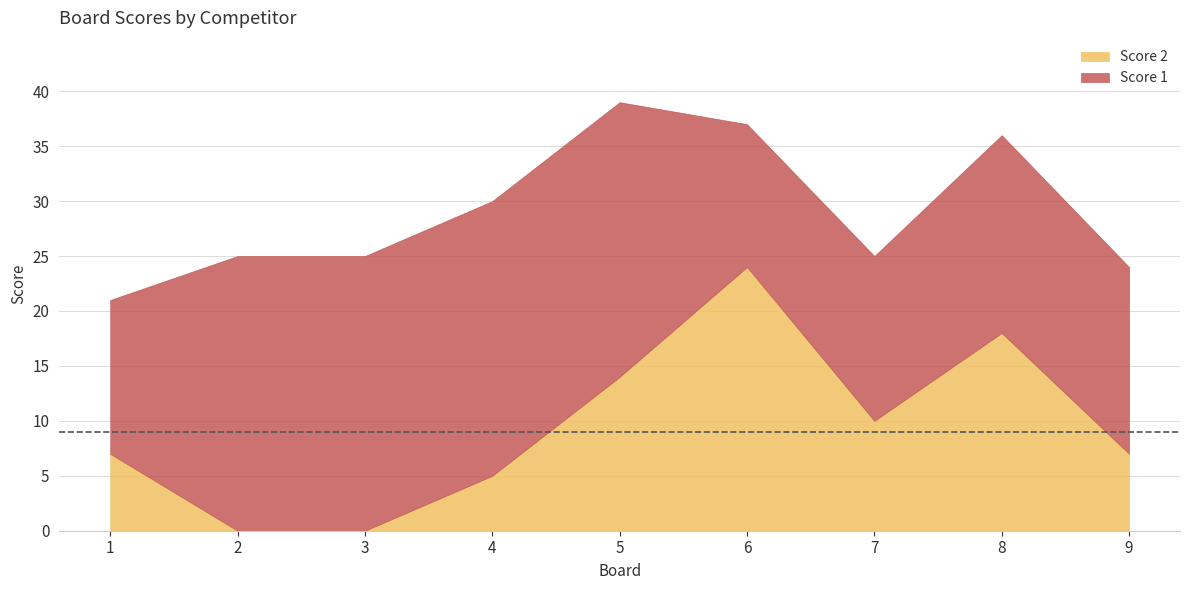

At which category is the sum across all series the highest?

5